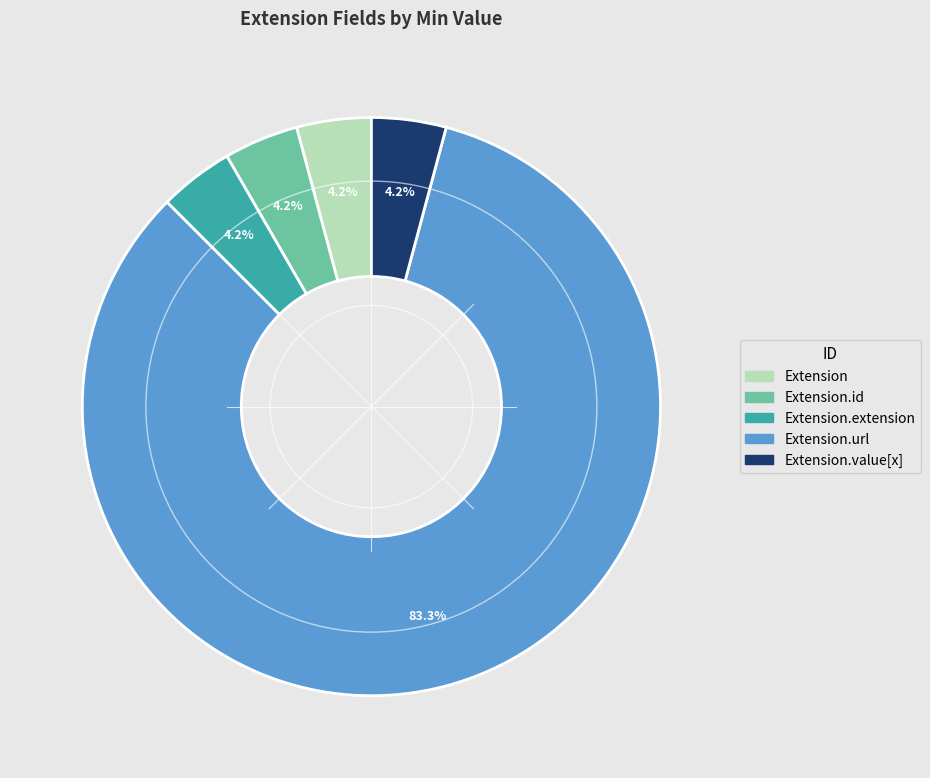

Is there any slice that represents more than half of the pie?

Yes